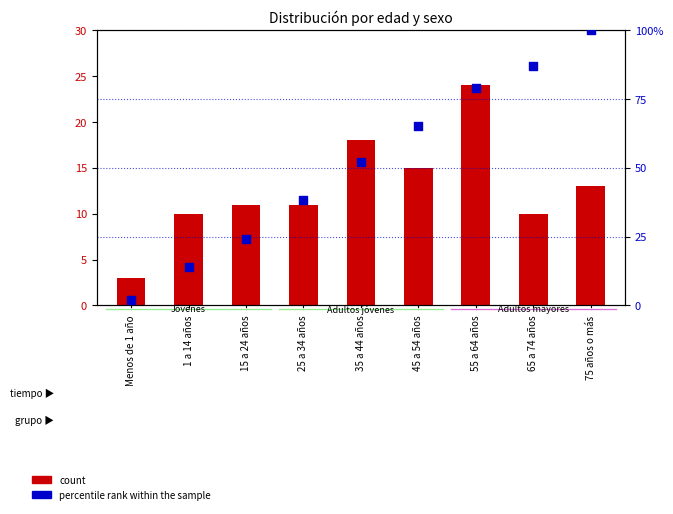

Which series has the largest Y range (max minus min)?

percentile rank within the sample